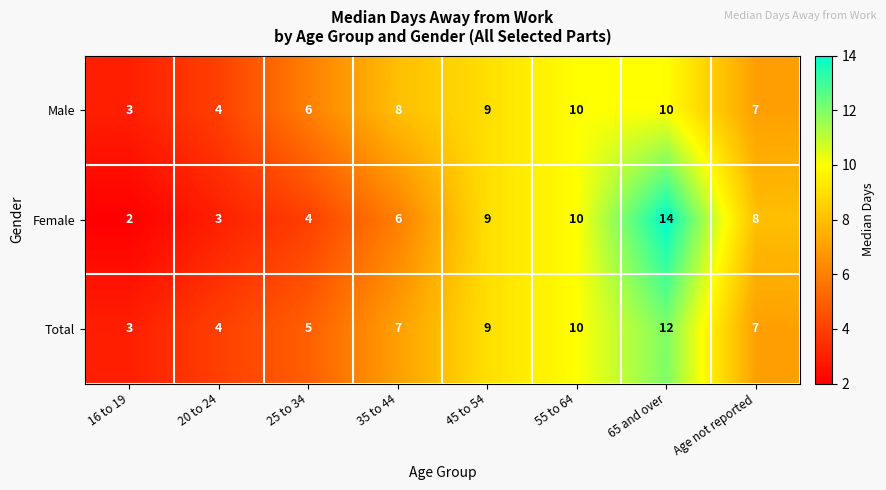

At how many categories does at least one series exceed 7?

5